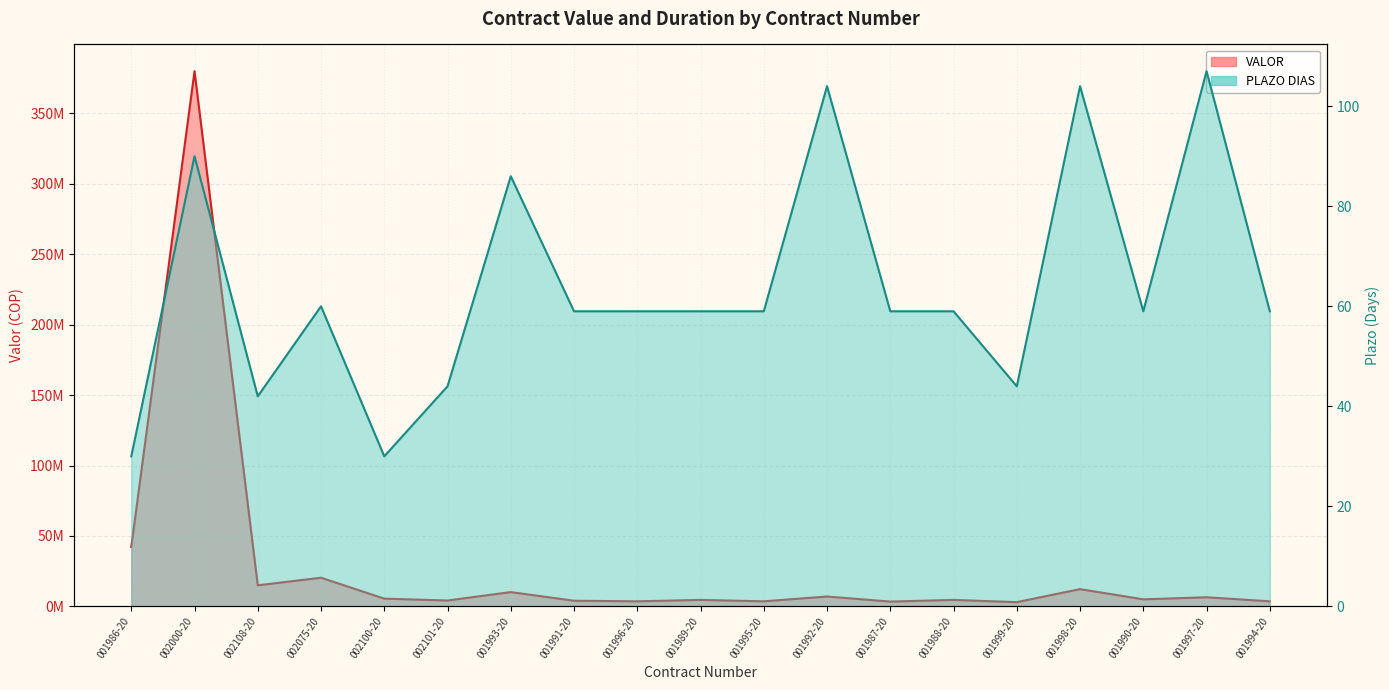

True or false: PLAZO DIAS and VALOR intersect in this chart.

False